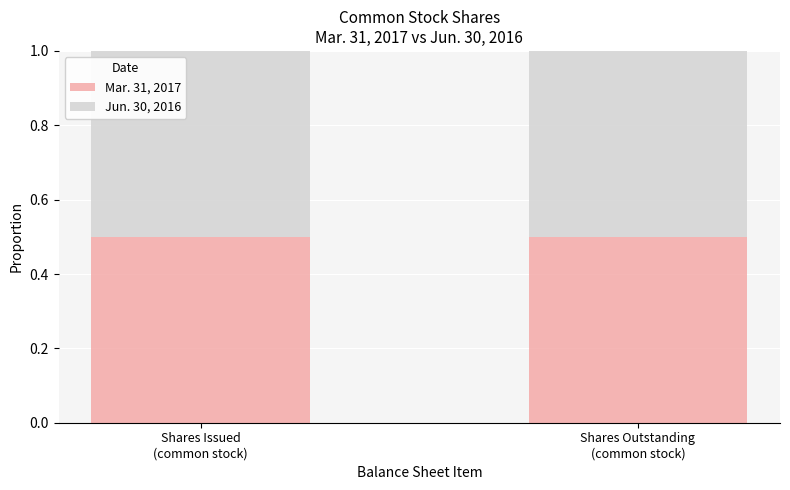

What is the highest value of the Mar. 31, 2017 series?

0.5